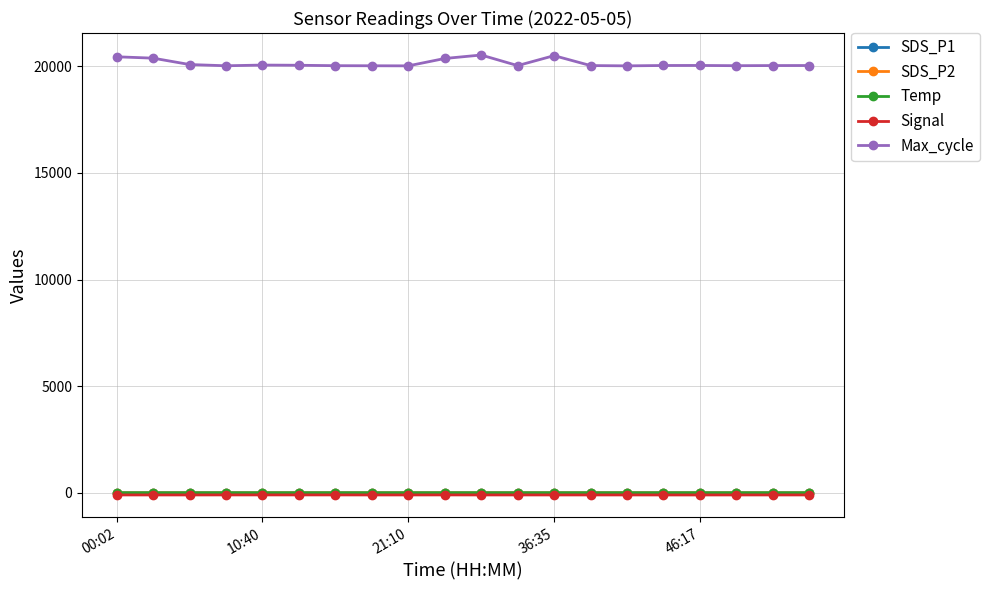

True or false: SDS_P1 has more than 1 points higher than both neighbors.

True